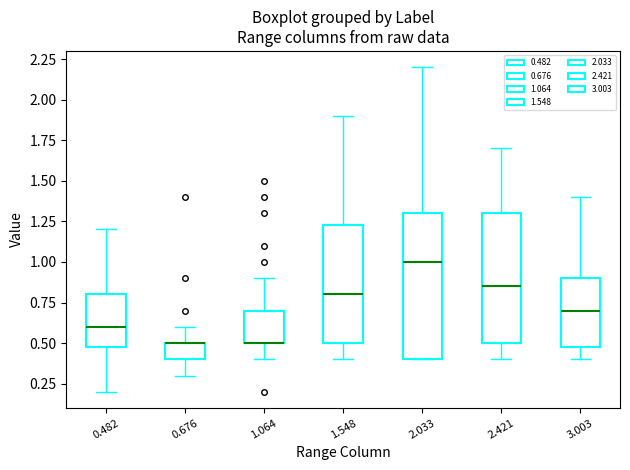

Where does the upper whisker of the box at x = 1.548 end on the y-axis? The values are not printed on the chart, so give them approximately, as read against the axis.

1.90